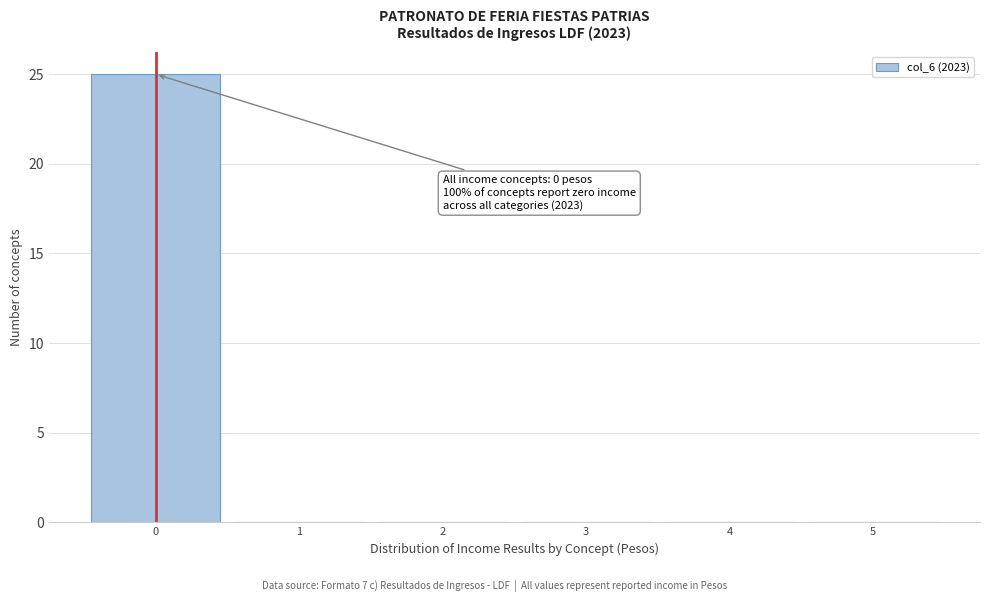

Which range on the x-axis has the tallest bar?

-0.5 to 0.5